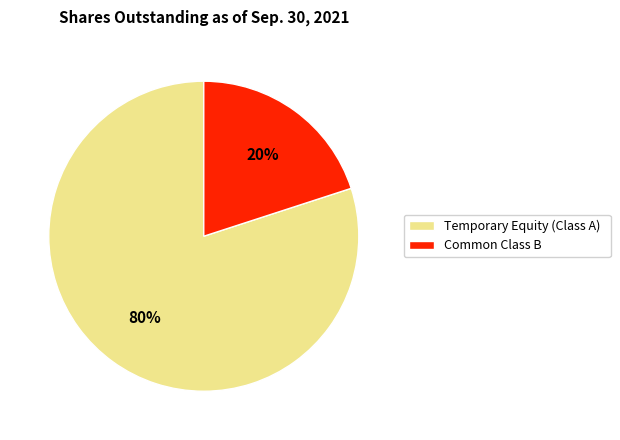

What percentage is the Temporary Equity (Class A) slice, to the nearest percent?

80%